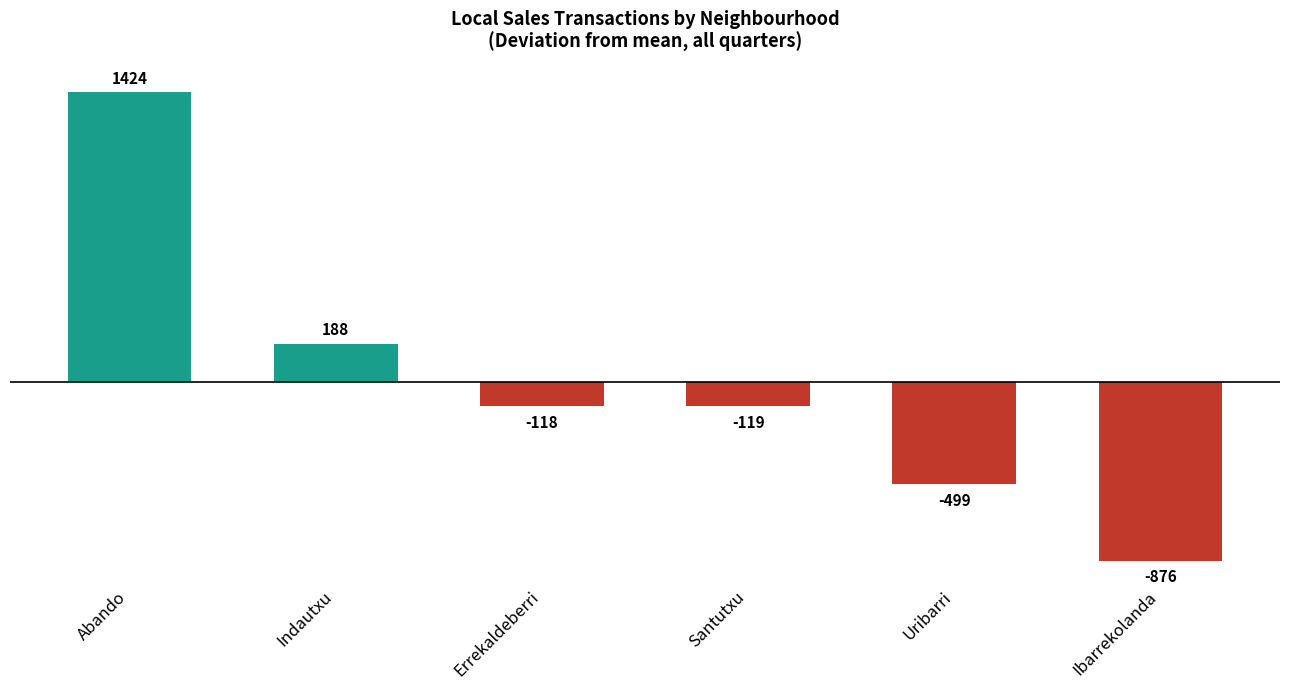

Is it true that the value at Abando is 1424?

True